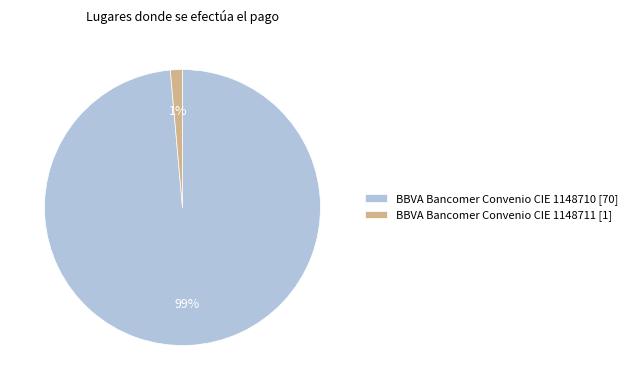

What is the largest slice in the pie chart?

BBVA Bancomer Convenio CIE 1148710 [70]